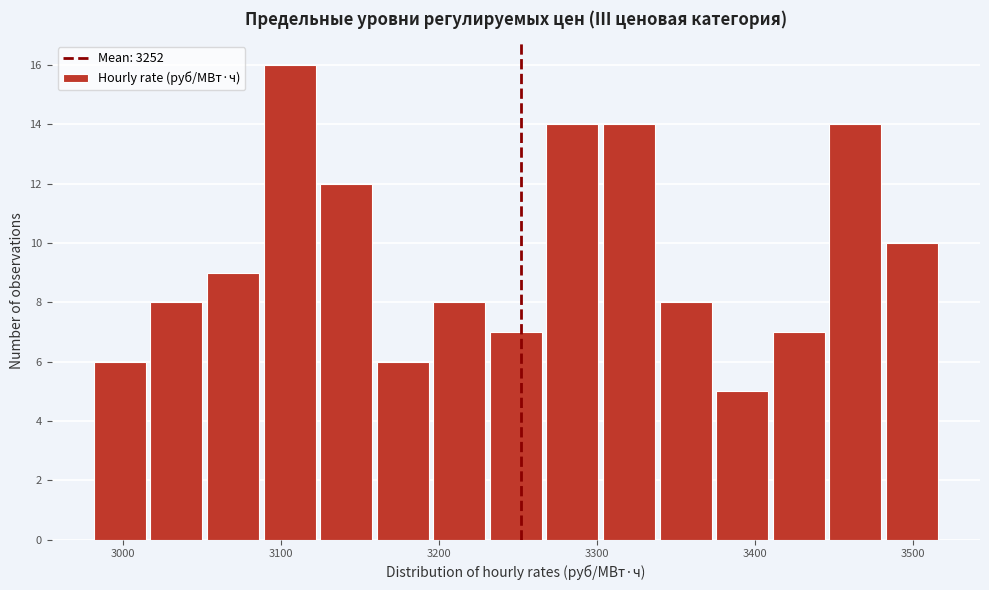

Around what value on the x-axis is the tallest bar? Give the approximate position of its centre, as read against the axis.

3110